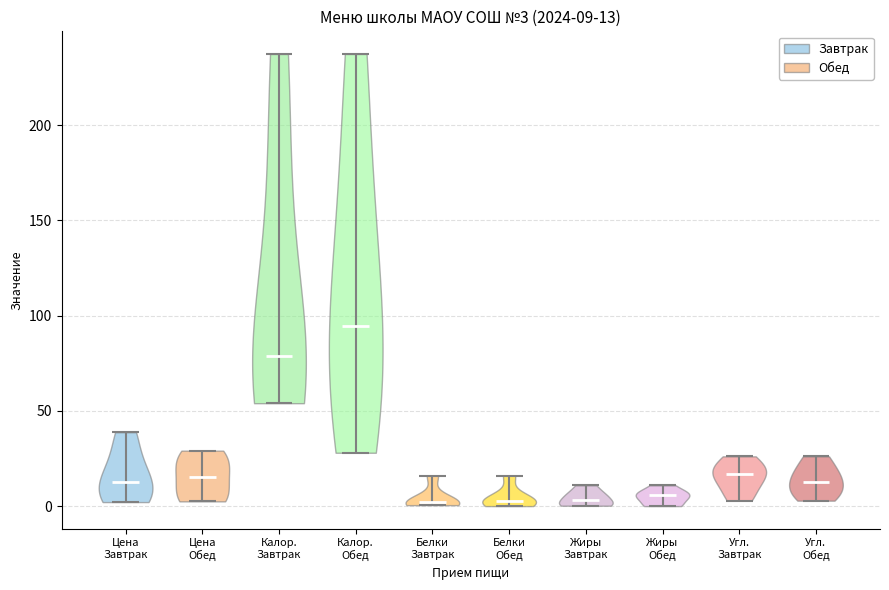

Which violin has the highest median line?

Калор. Обед